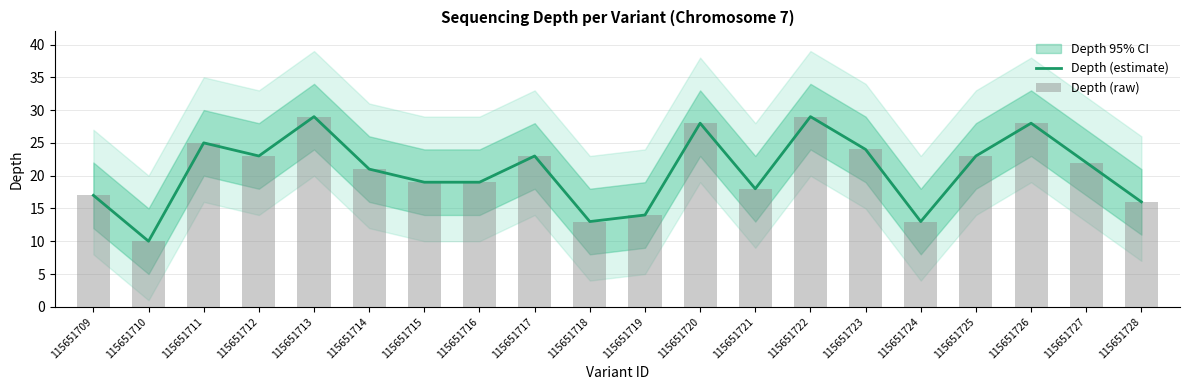

The Depth (raw) series shows 14 at 115651719. True or false?

True